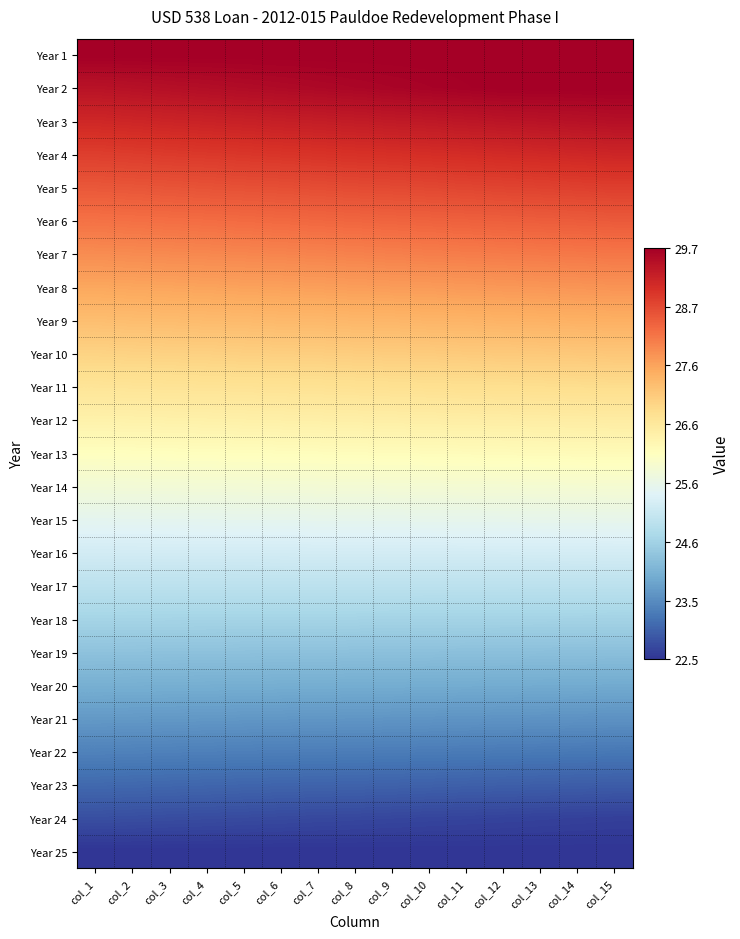

At which category does the chart reach its peak across all series?

col_1